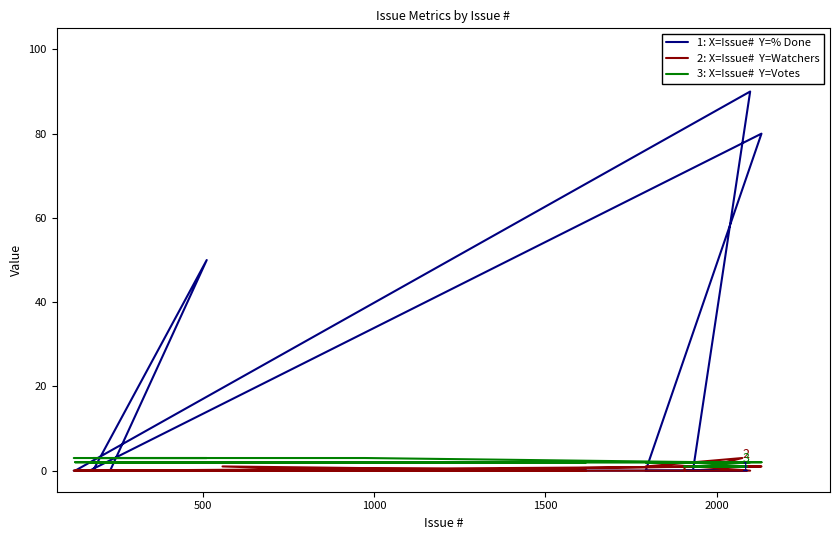

Count the number of categories in the chart.

20